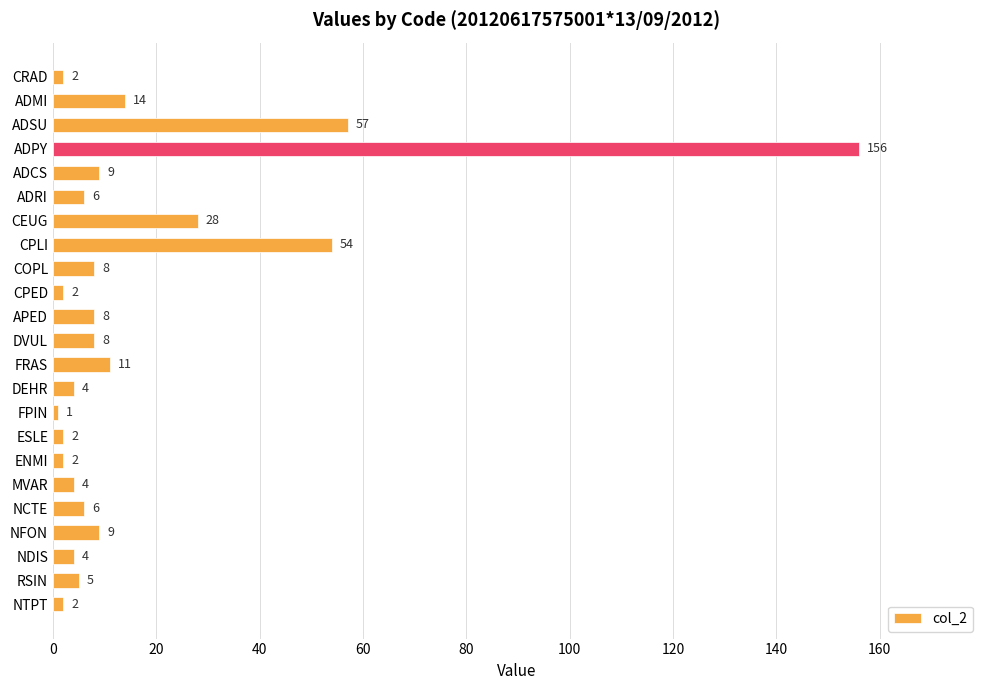

Which has a higher value, CRAD or CEUG?

CEUG